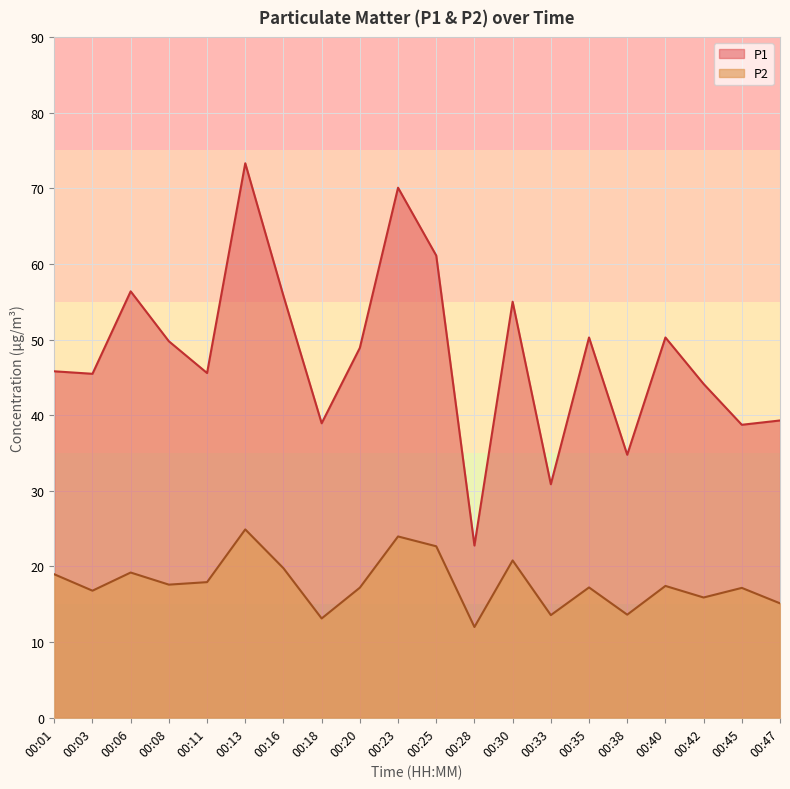

Does the chart display data point markers on the line(s)?

No